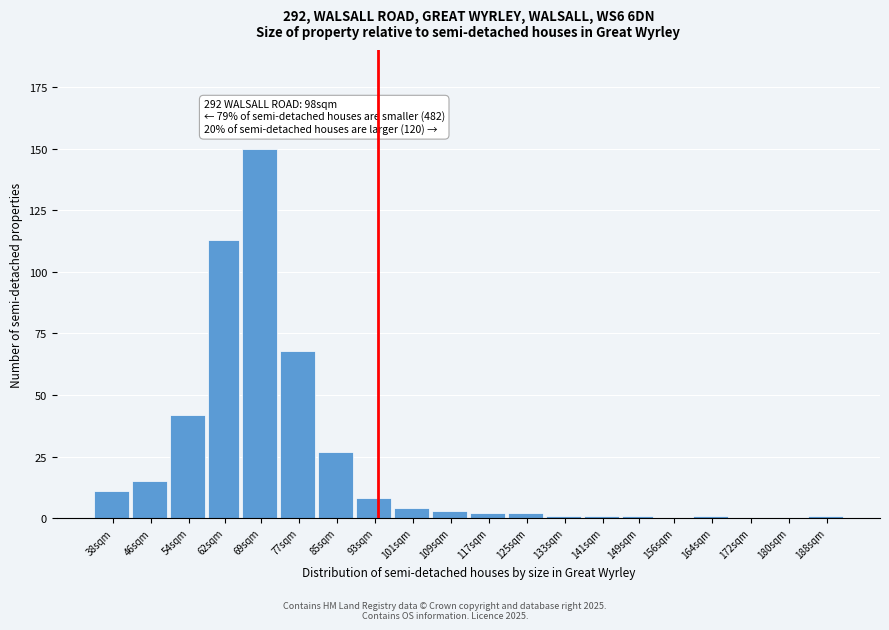

Reading right to left, what are all the values shown in this chart?

188sqm=1	180sqm=0	172sqm=0	164sqm=1	156sqm=0	149sqm=1	141sqm=1	133sqm=1	125sqm=2	117sqm=2	109sqm=3	101sqm=4	93sqm=8	85sqm=27	77sqm=68	69sqm=150	62sqm=113	54sqm=42	46sqm=15	38sqm=11